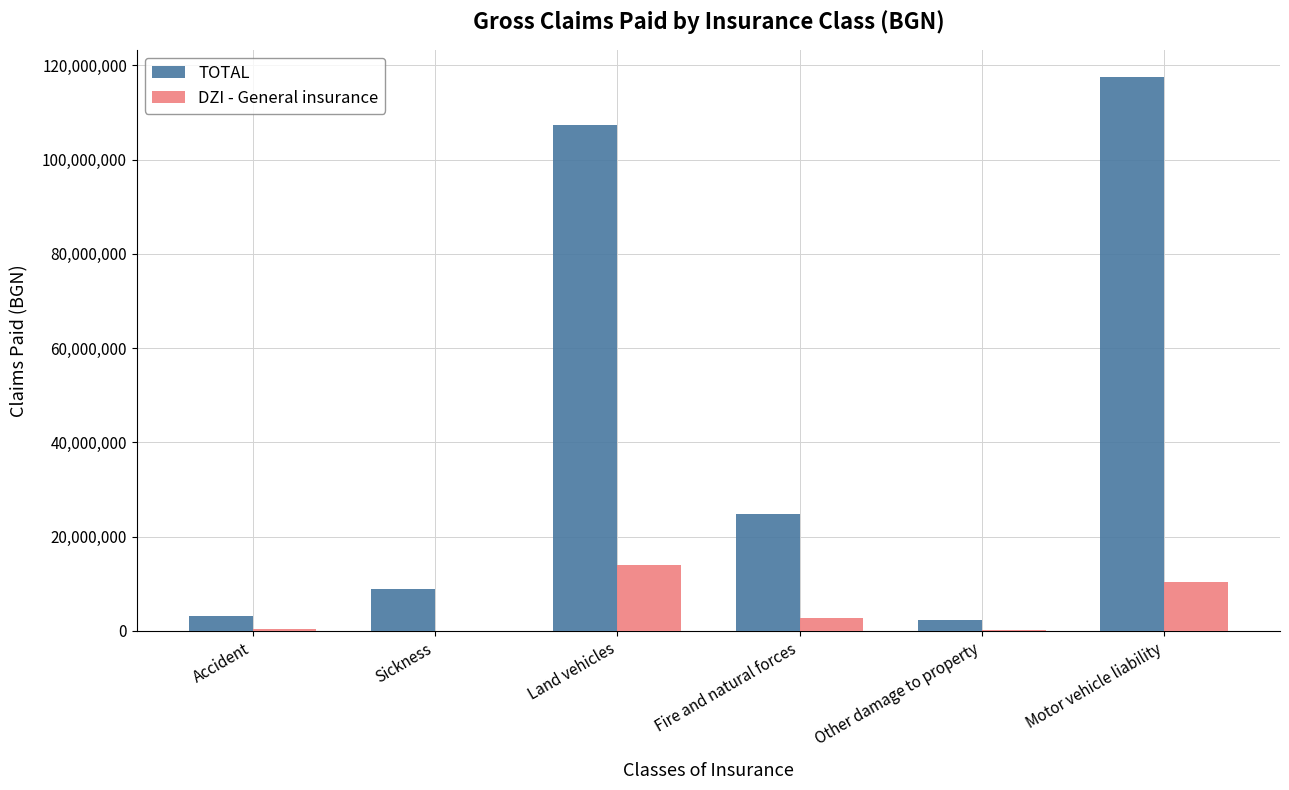

How many series are shown in this chart?

2